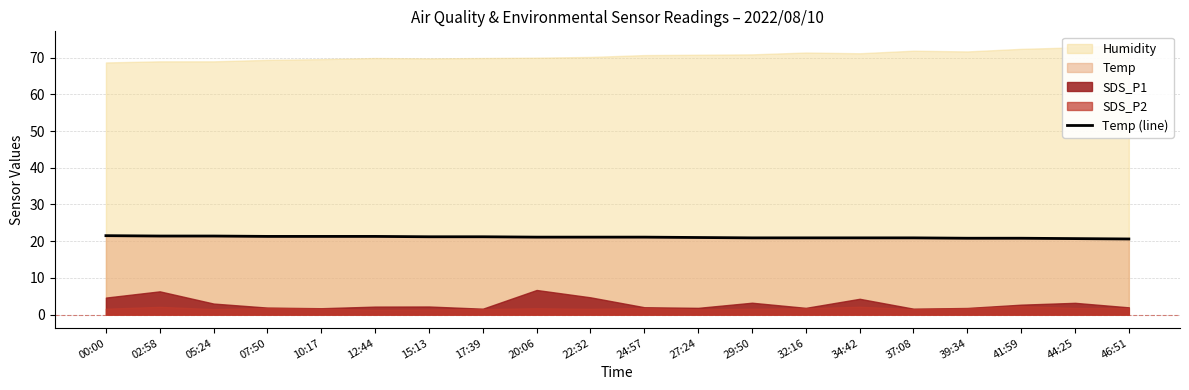

How many data points are less than 21?

8